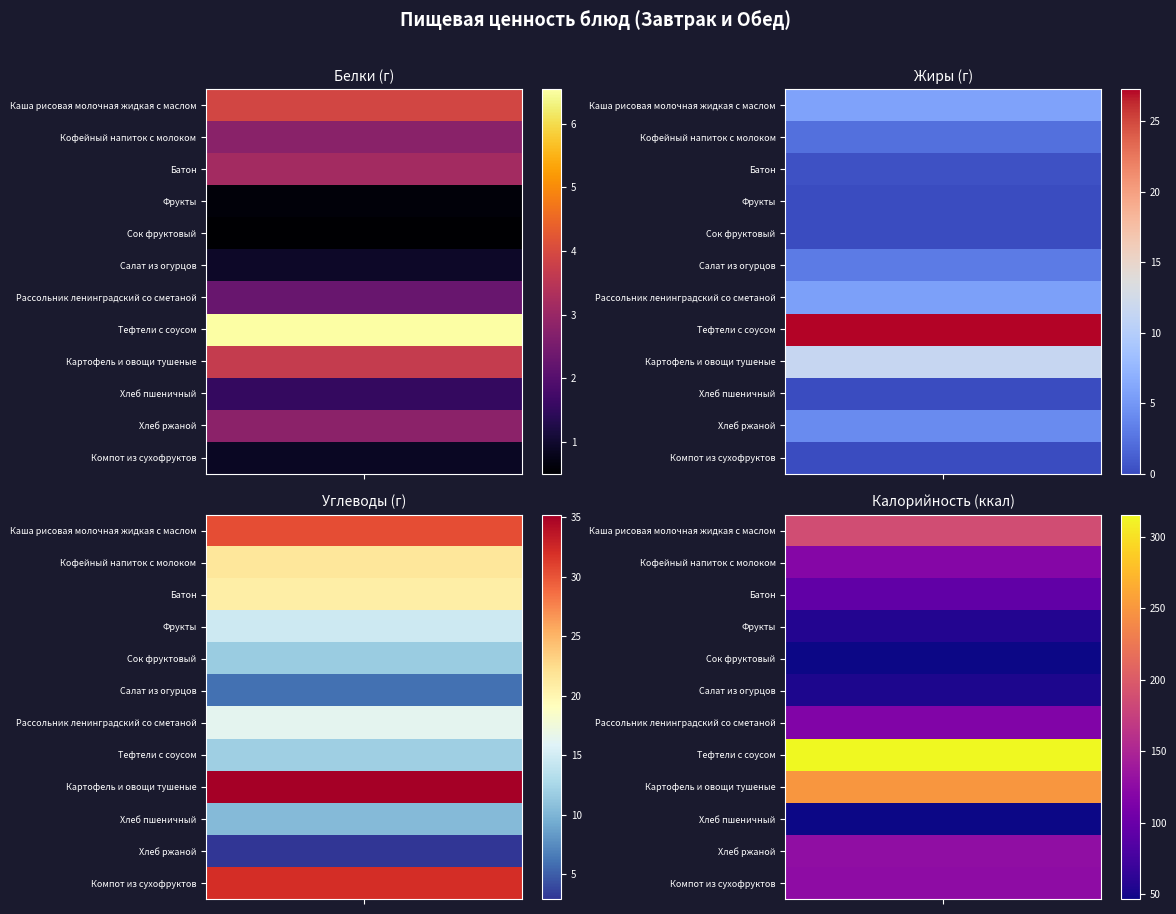

What is the sum of the Каша рисовая молочная жидкая с маслом values at 1 and 2?

36.2